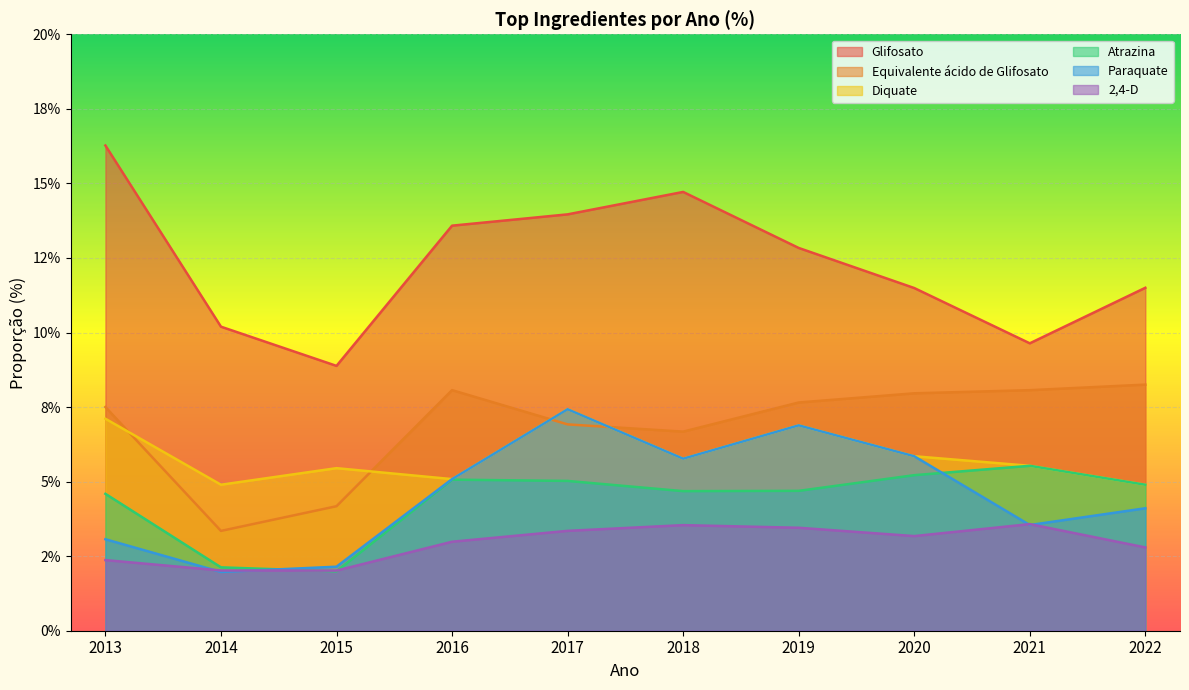

Is the value of 2,4-D at 2013 greater than the value of Paraquate at 2016?

No